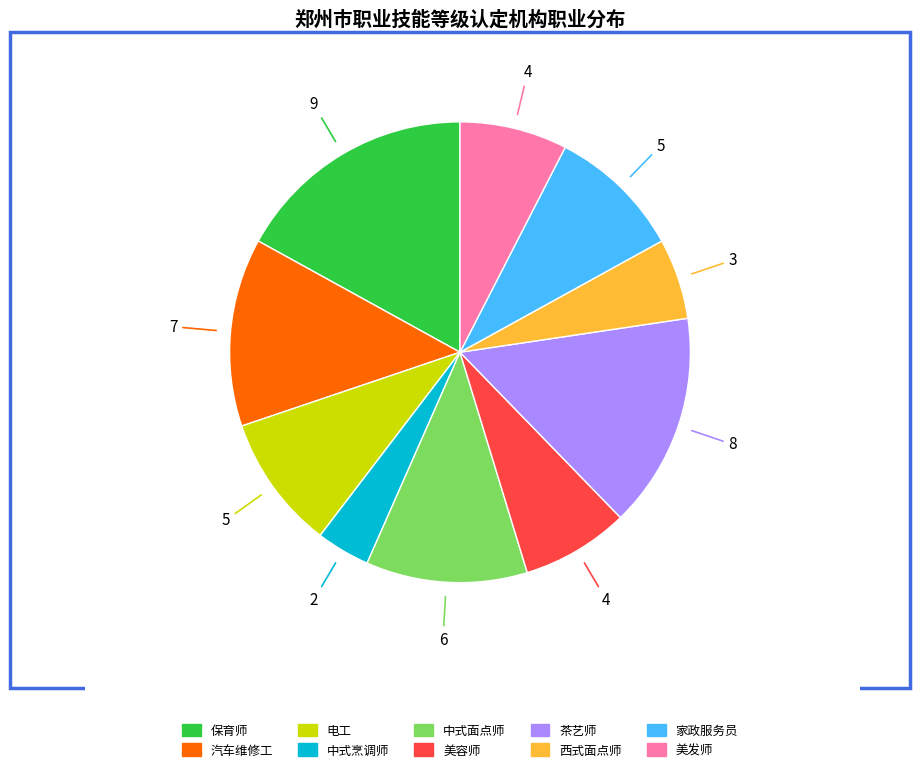

True or false: 茶艺师 accounts for 28% of the total.

False